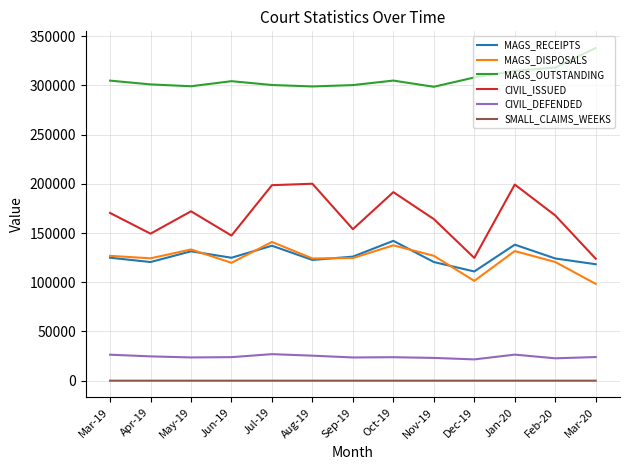

What is the total value across all series at Nov-19?

733507.1